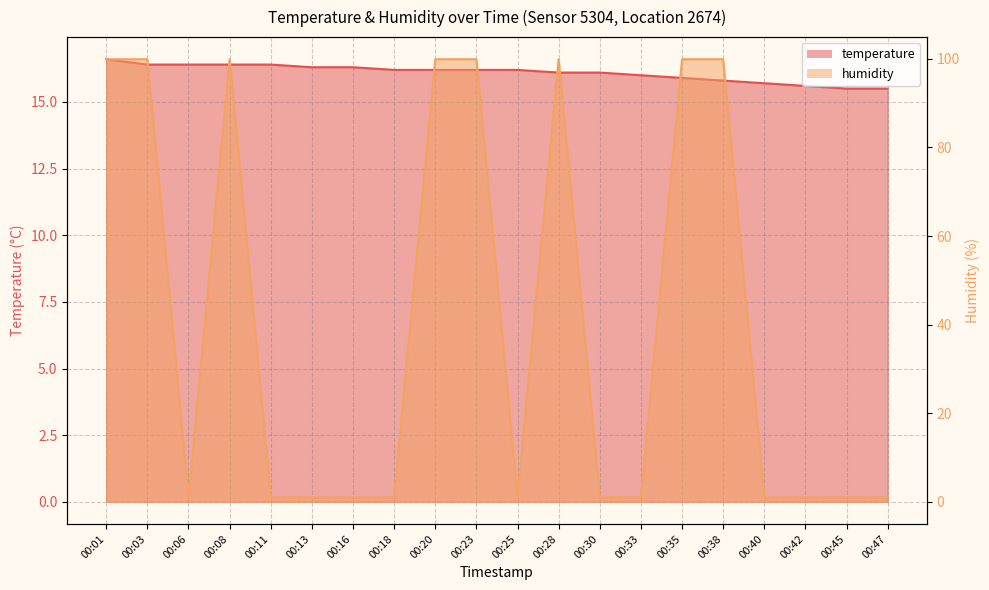

The value of humidity at 00:11 is 1.0. True or false?

True